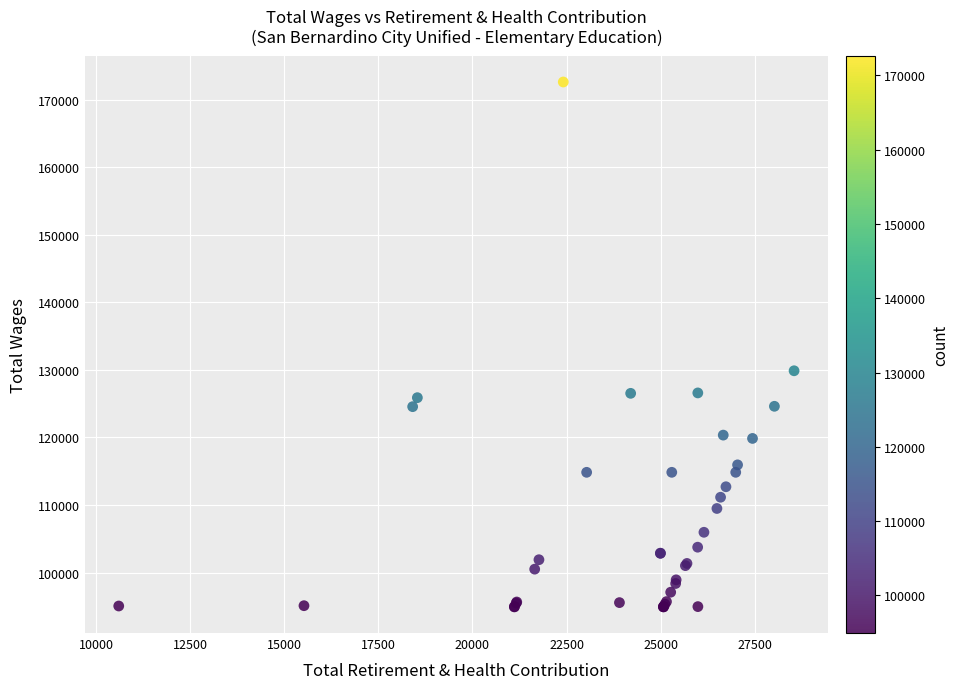

What Y value in the scatter plot is closest to 133786?

129880